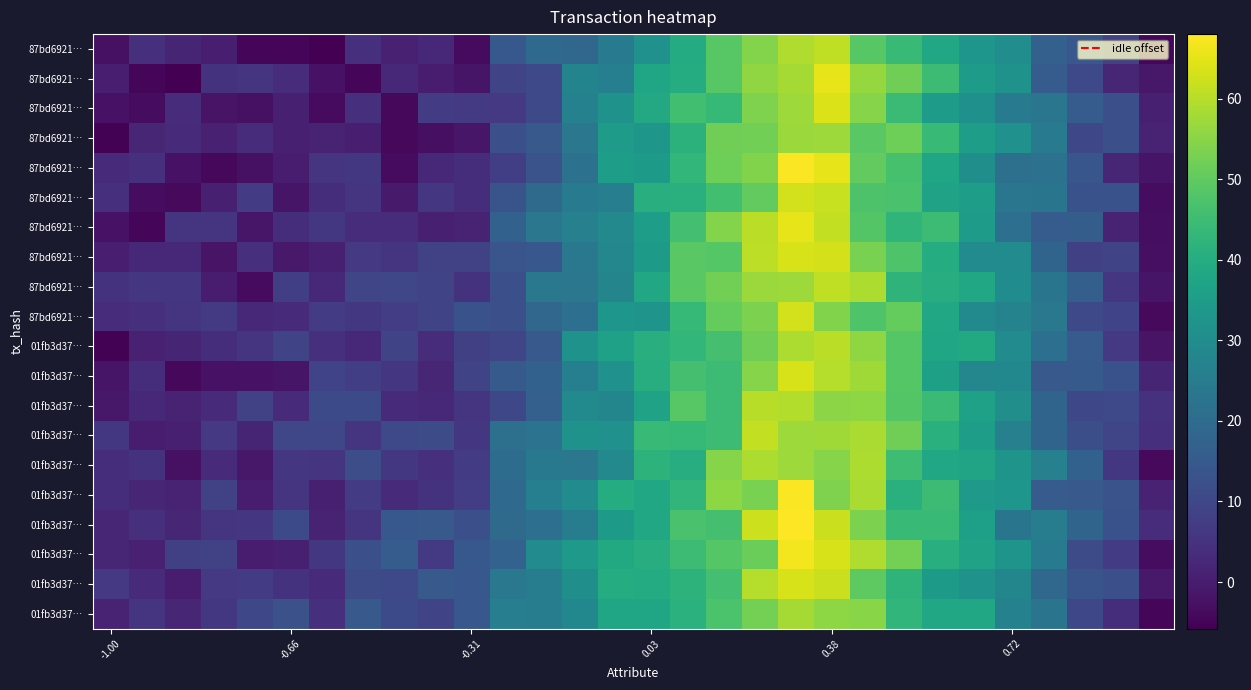

At which category does the chart reach its peak across all series?

19